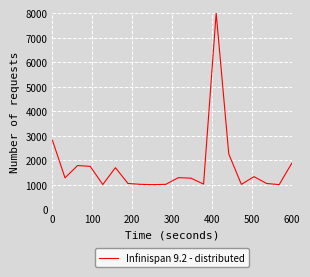

What is the difference between the maximum and minimum values?

7000.0